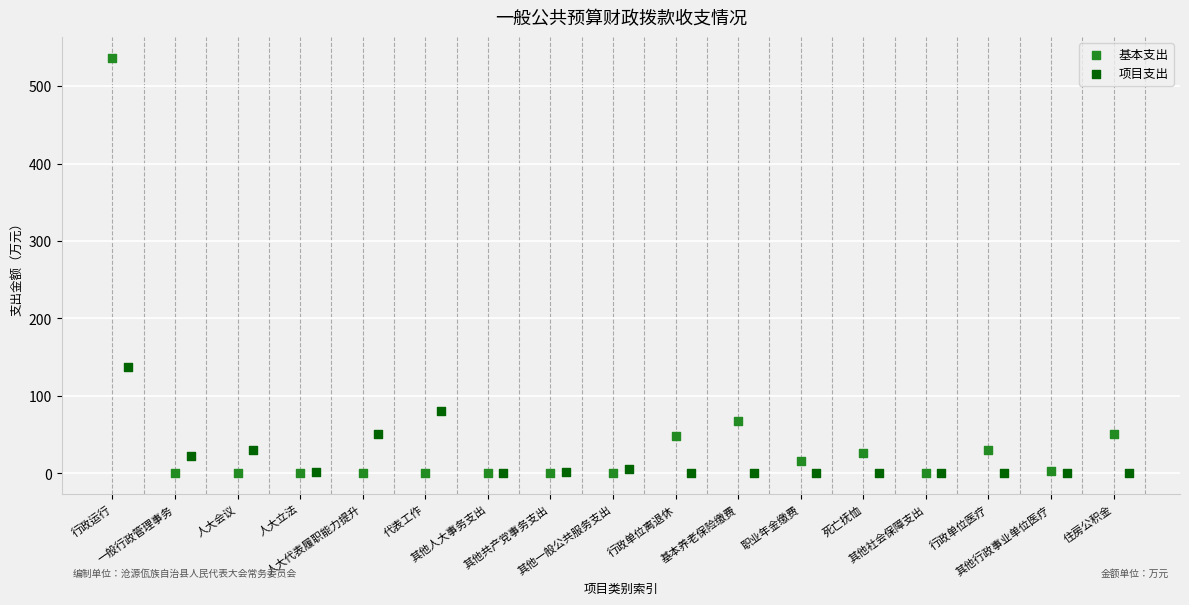

Which series contains the highest Y value?

基本支出